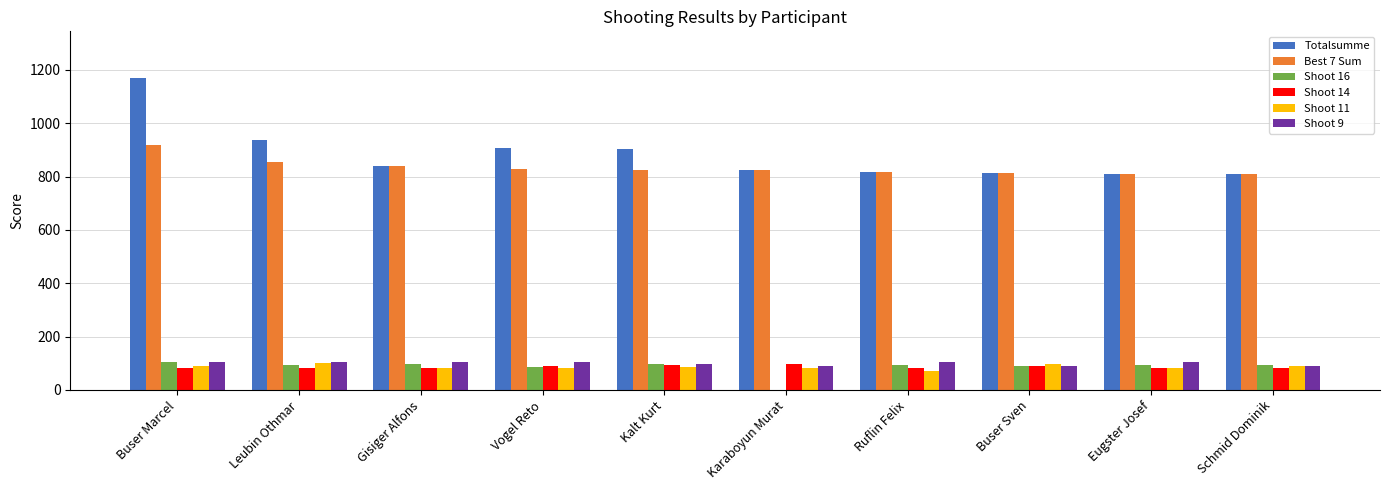

How many data points in Totalsumme are above 840?

5